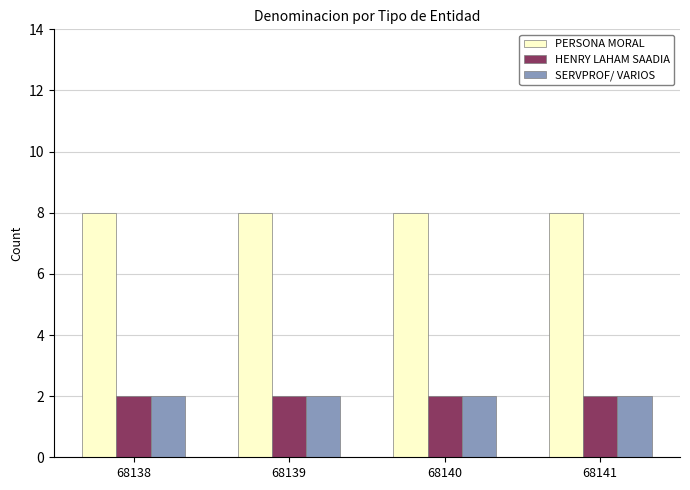

What is the maximum value for PERSONA MORAL?

8